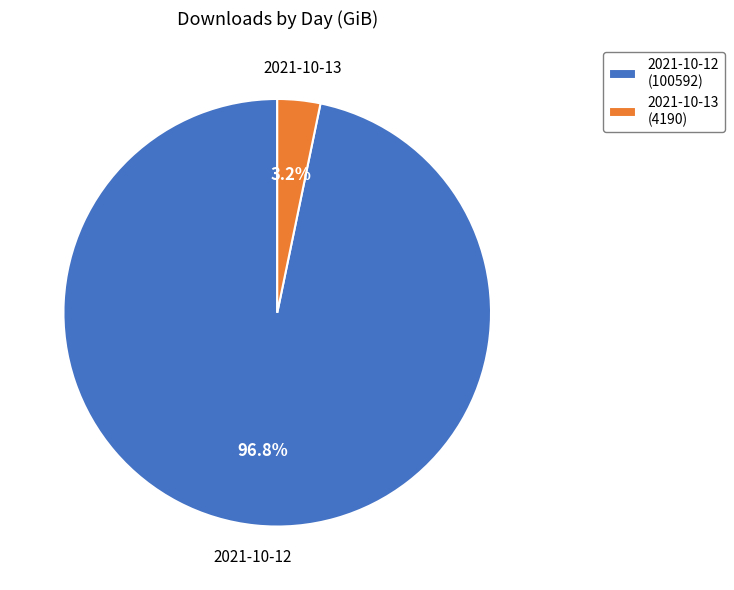

Is the sum of 2021-10-12 and 2021-10-13 greater than half?

Yes